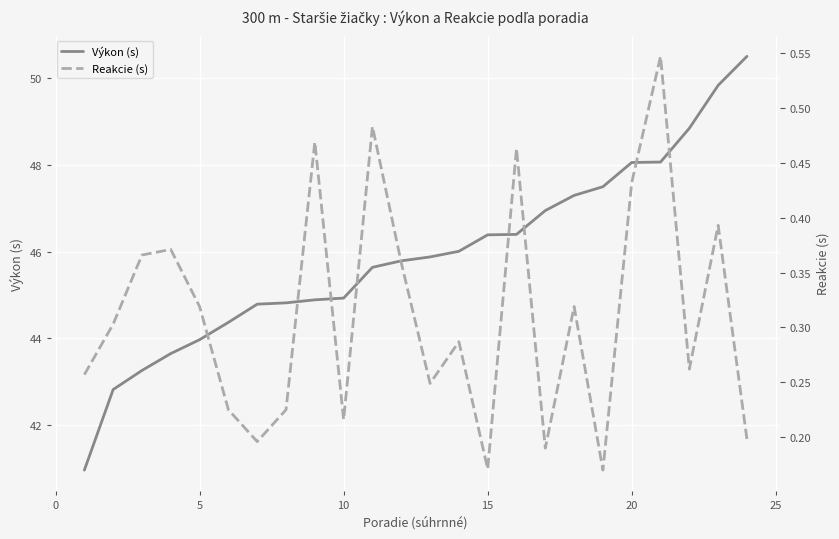

How many categories are shown in the chart?

24